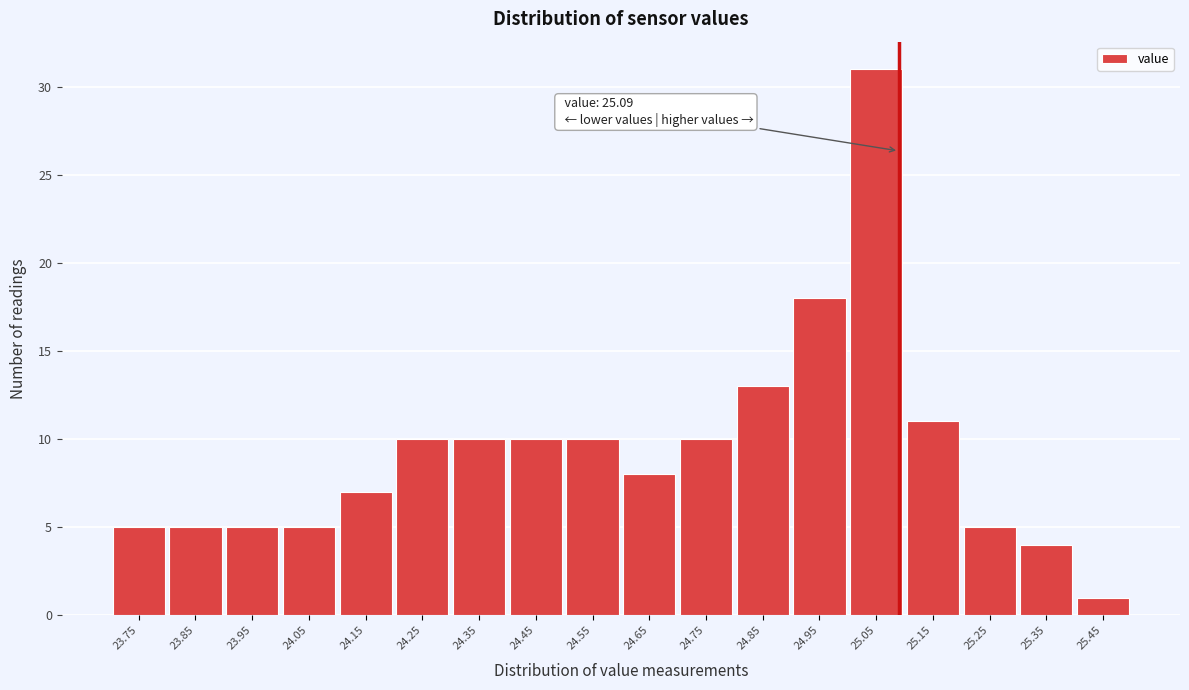

Over which range of the x-axis is the bar tallest?

25.0 to 25.1